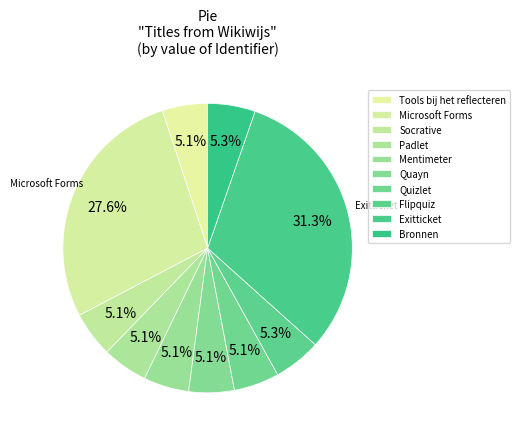

What percentage is NOT represented by Microsoft Forms?

72.4%